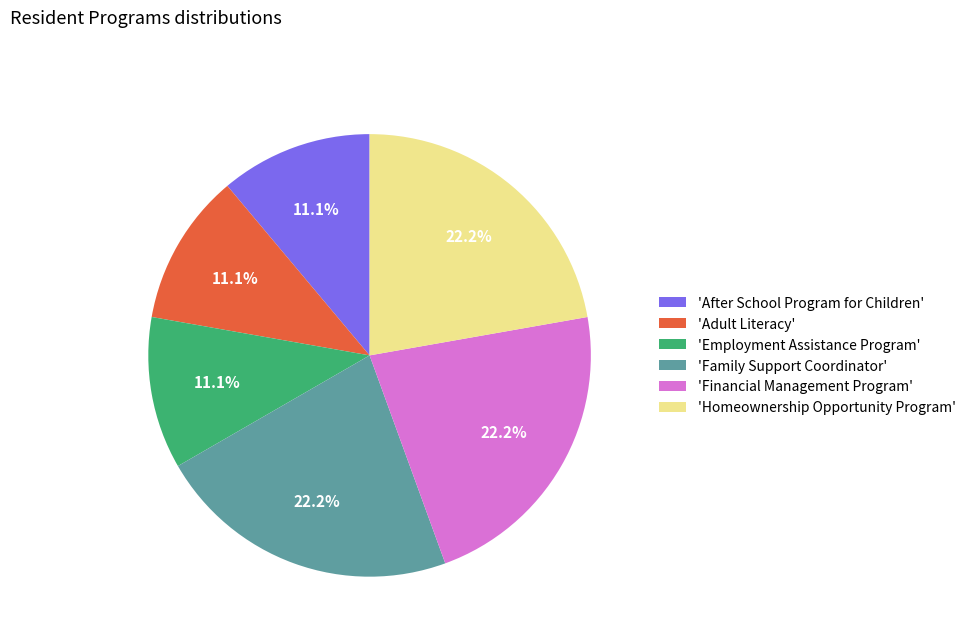

Does 'Family Support Coordinator' account for over 50% of the chart?

No